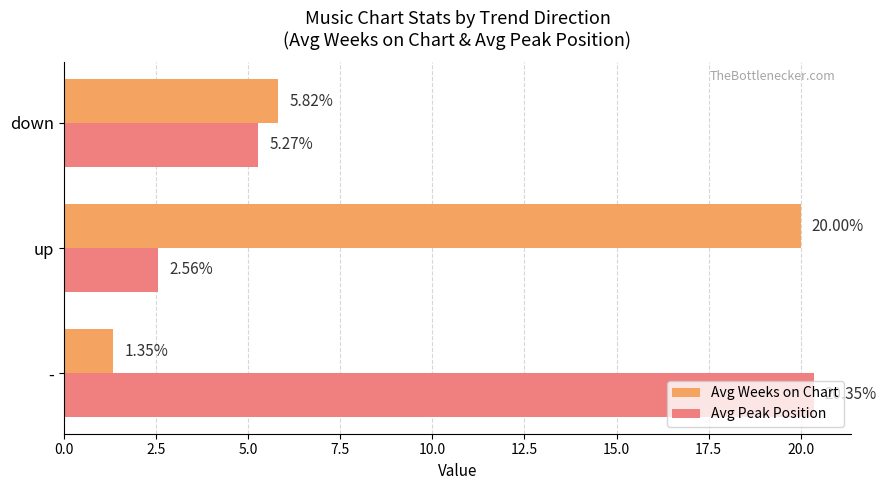

List the labels in order of Avg Weeks on Chart value, largest first.

up, down, -